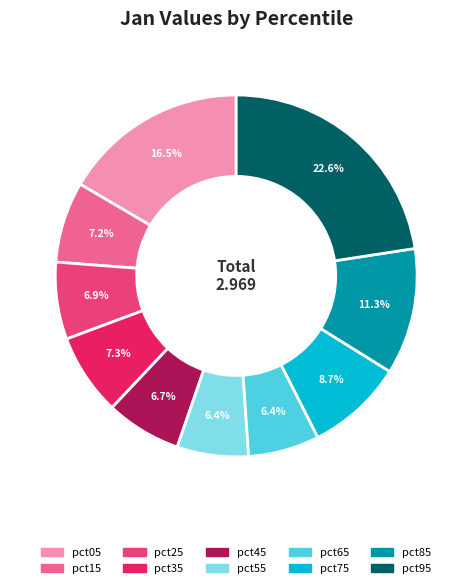

Which category has the biggest portion of the pie?

pct95